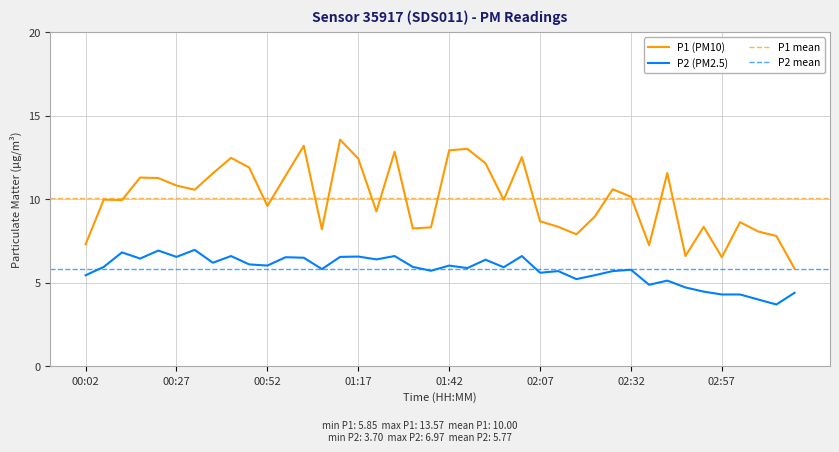

Reading left to right, what are all the values shown in this chart?

P1: 00:02=7.3	00:07=10.0	00:12=9.9	00:17=11.3	00:22=11.3	00:27=10.8	00:32=10.6	00:37=11.6	00:42=12.5	00:47=11.9	00:52=9.6	00:57=11.4	01:02=13.2	01:07=8.2	01:12=13.6	01:17=12.4	01:22=9.3	01:27=12.8	01:32=8.2	01:37=8.3	01:42=12.9	01:47=13.0	01:52=12.2	01:57=10.0	02:02=12.5	02:07=8.7	02:12=8.3	02:17=7.9	02:22=8.9	02:27=10.6	02:32=10.2	02:37=7.2	02:42=11.6	02:47=6.6	02:52=8.3	02:57=6.5	03:02=8.6	03:07=8.1	03:12=7.8	03:17=5.8
P2: 00:02=5.5	00:07=6.0	00:12=6.8	00:17=6.5	00:22=6.9	00:27=6.5	00:32=7.0	00:37=6.2	00:42=6.6	00:47=6.1	00:52=6.0	00:57=6.5	01:02=6.5	01:07=5.8	01:12=6.5	01:17=6.6	01:22=6.4	01:27=6.6	01:32=6.0	01:37=5.7	01:42=6.0	01:47=5.9	01:52=6.4	01:57=5.9	02:02=6.6	02:07=5.6	02:12=5.7	02:17=5.2	02:22=5.5	02:27=5.7	02:32=5.8	02:37=4.9	02:42=5.1	02:47=4.7	02:52=4.5	02:57=4.3	03:02=4.3	03:07=4.0	03:12=3.7	03:17=4.4